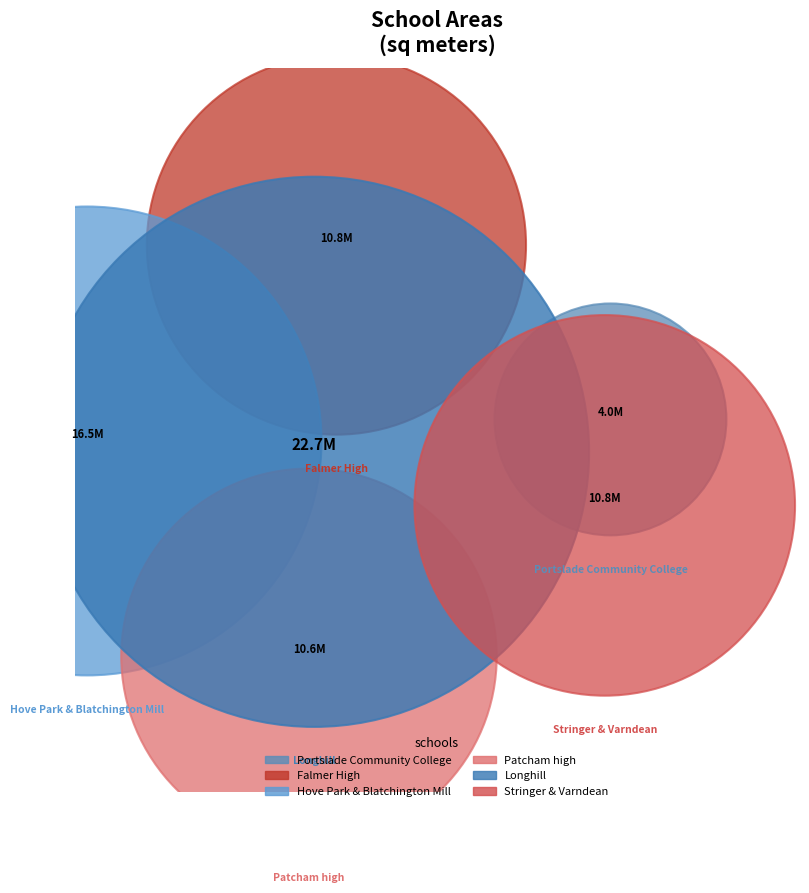

To the nearest percent, what portion does Stringer & Varndean represent?

14%